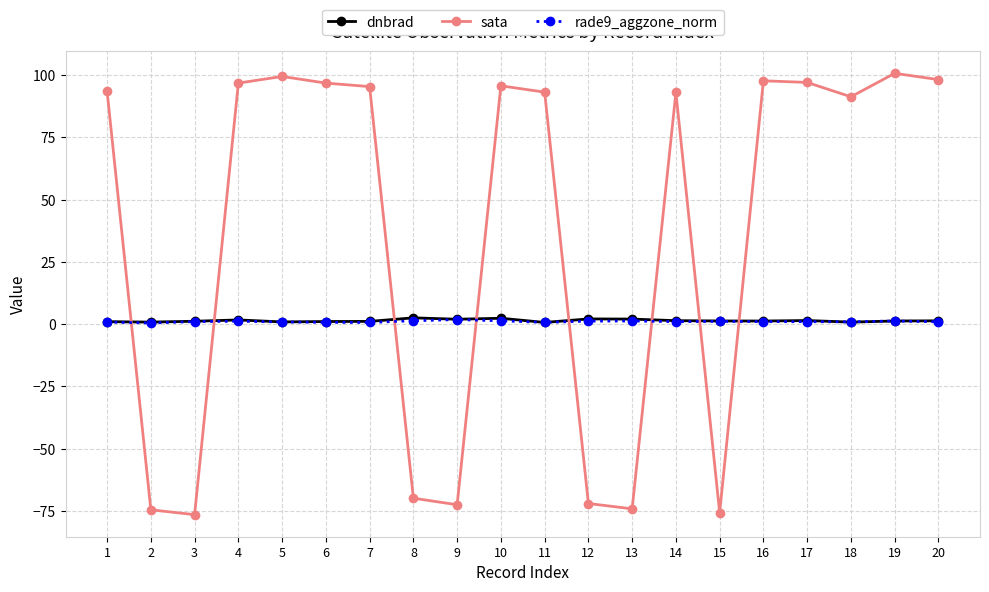

What is the sum of the dnbrad values at 19 and 6?

2.4